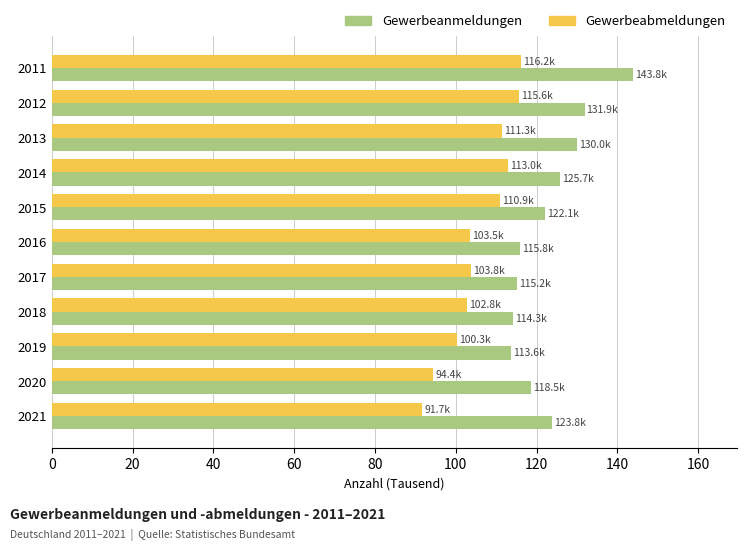

Is it true that Gewerbeabmeldungen equals 94.4 at 2020?

True